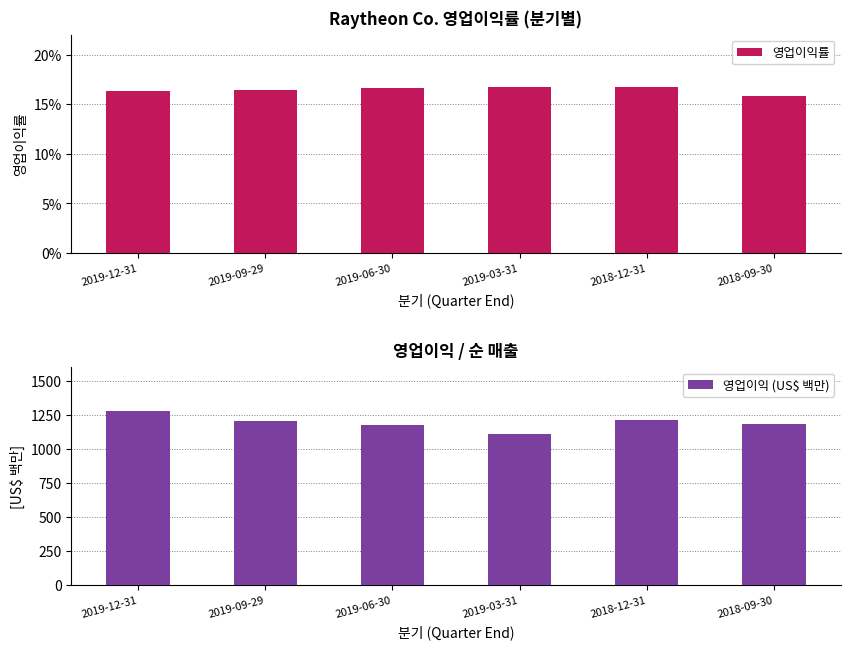

What are all the series names shown in the legend?

영업이익률, 영업이익 (US$ 백만)